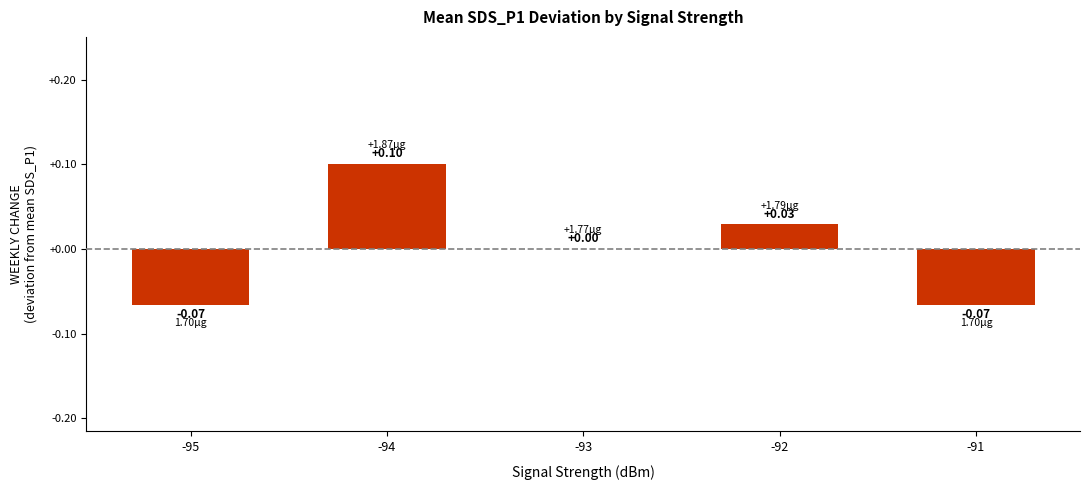

What is the difference between the values at -92 and -91?

0.1